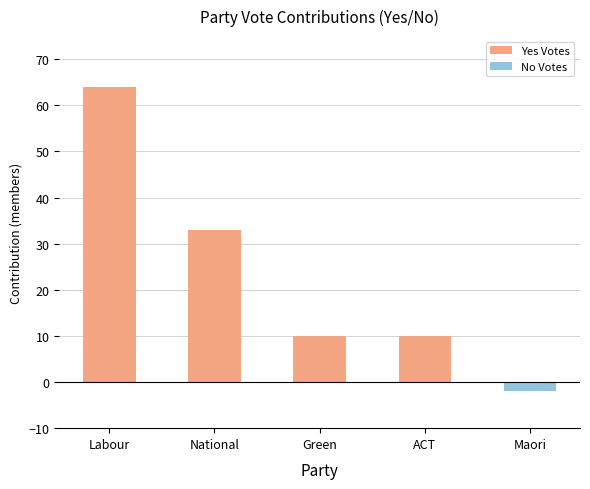

List the series in order of their peak value, lowest first.

No Votes, Yes Votes